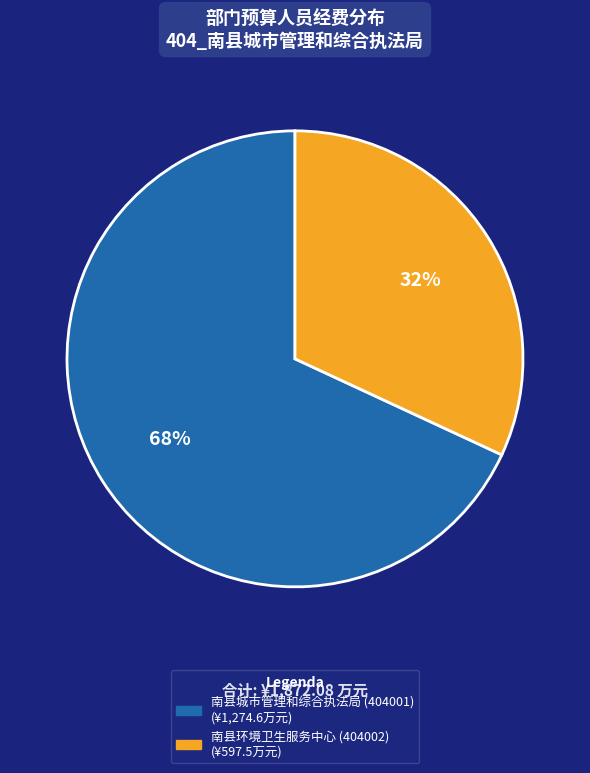

Which slice represents more than half of the pie?

南县城市管理和综合执法局 (404001)